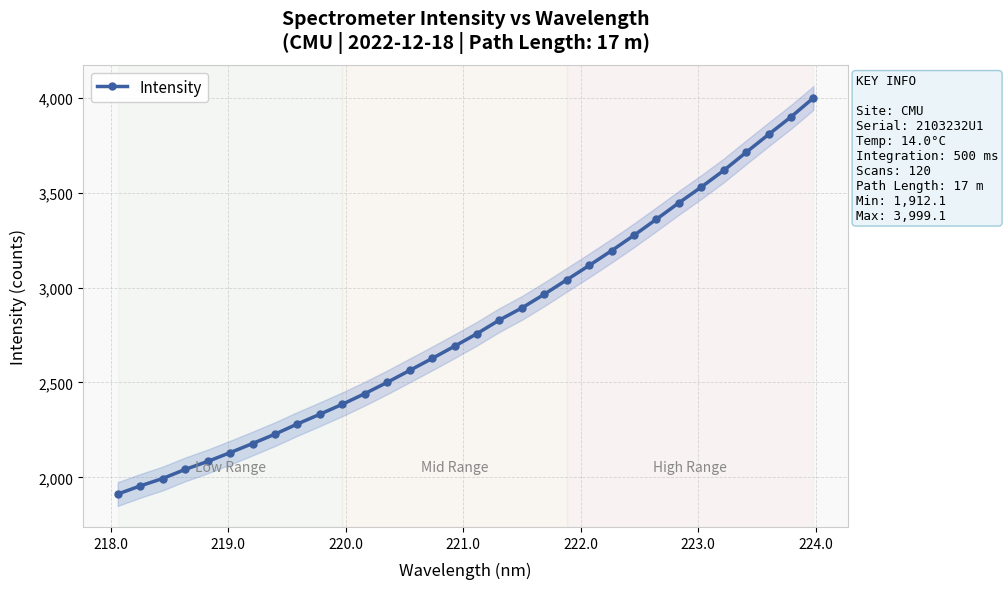

What is the value of the Intensity point at the 28th from the left?

3617.1